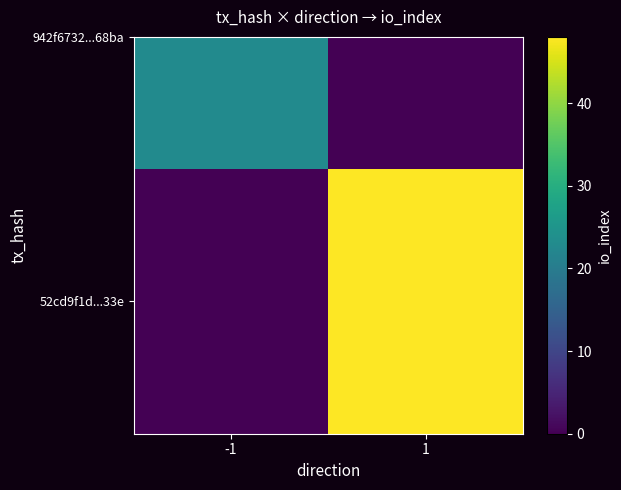

Count the values in the range 0 to 48.

2